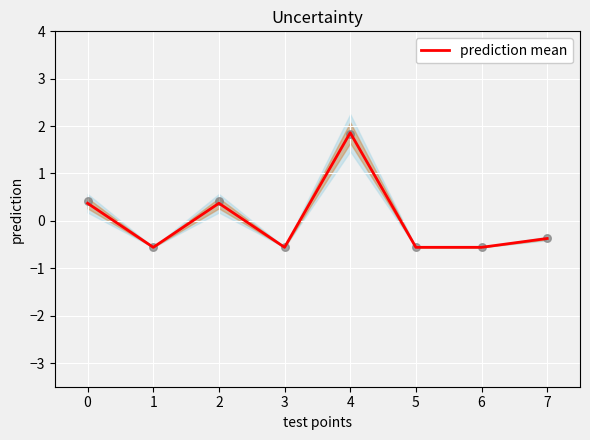

What is the change in value from 3 to 7?

+0.2